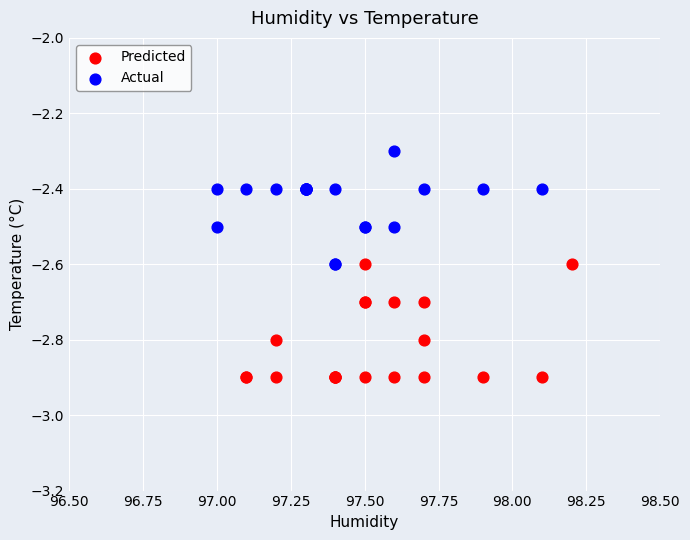

Which series reaches the minimum Y coordinate?

Predicted